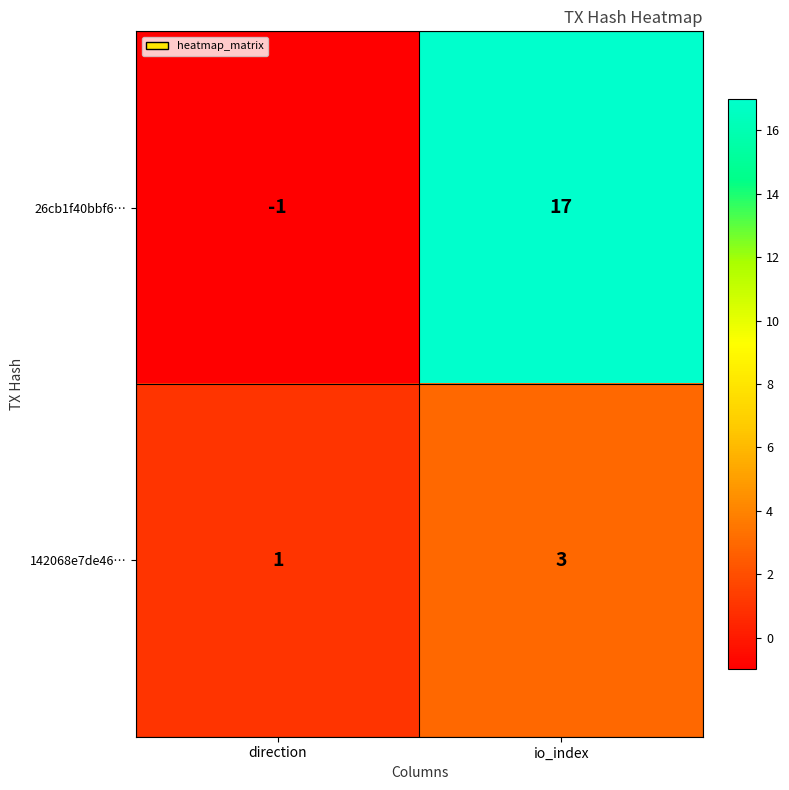

Reading left to right, extract all data points from this chart.

26cb1f40bbf6…: -1	17
142068e7de46…: 1	3